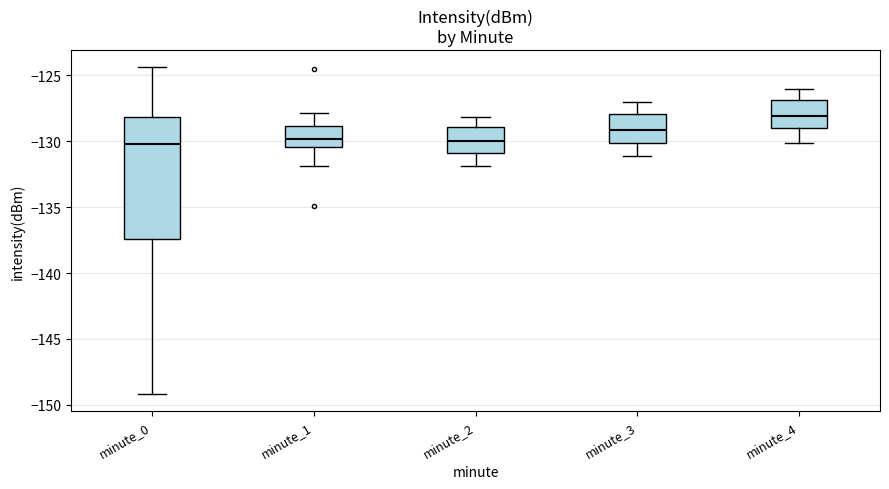

Where is the upper edge of the box for minute_0 on the y-axis? The values are not printed on the chart, so give them approximately, as read against the axis.

-128.0